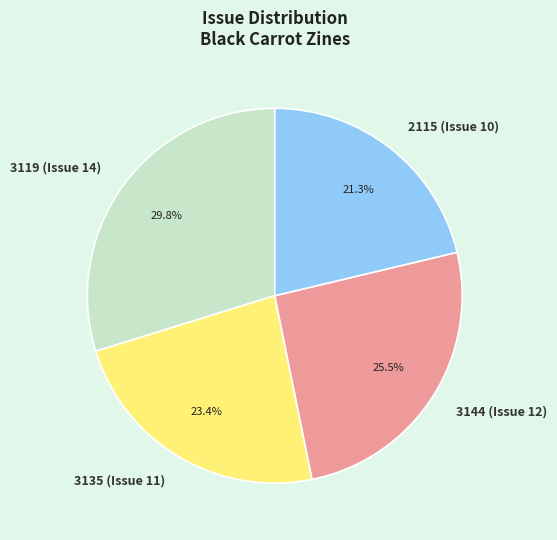

Count the number of slices in the pie.

4